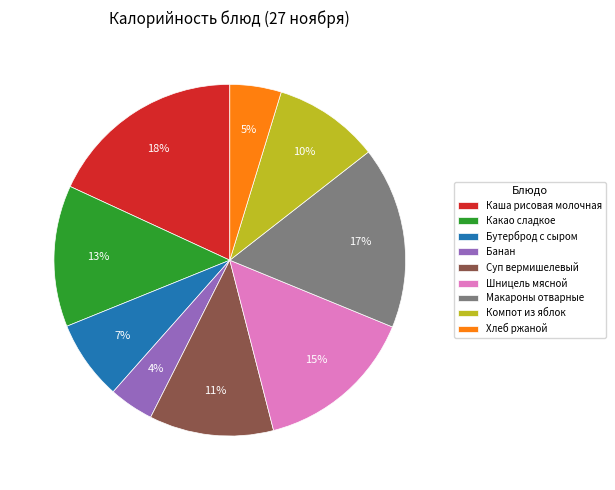

Which category has the smallest portion of the pie?

Банан